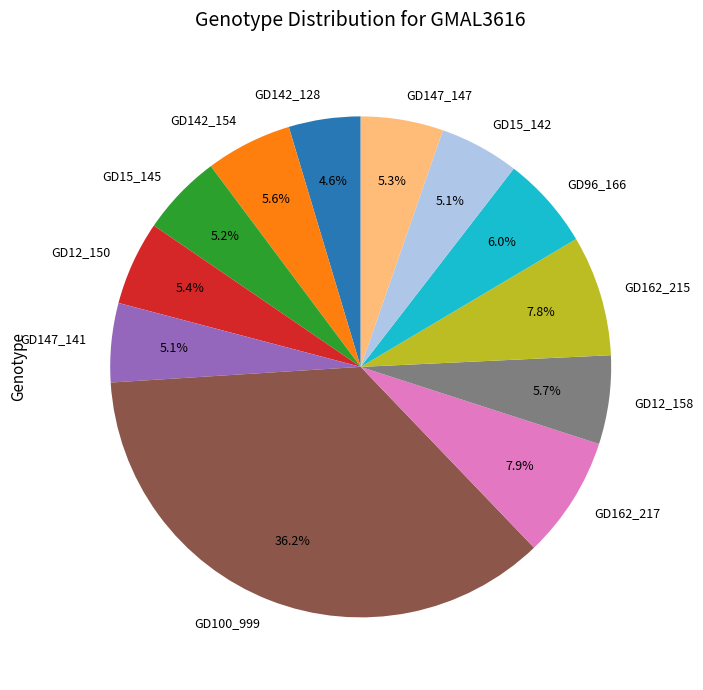

What percentage do GD12_158 and GD147_141 together represent?

10.8%